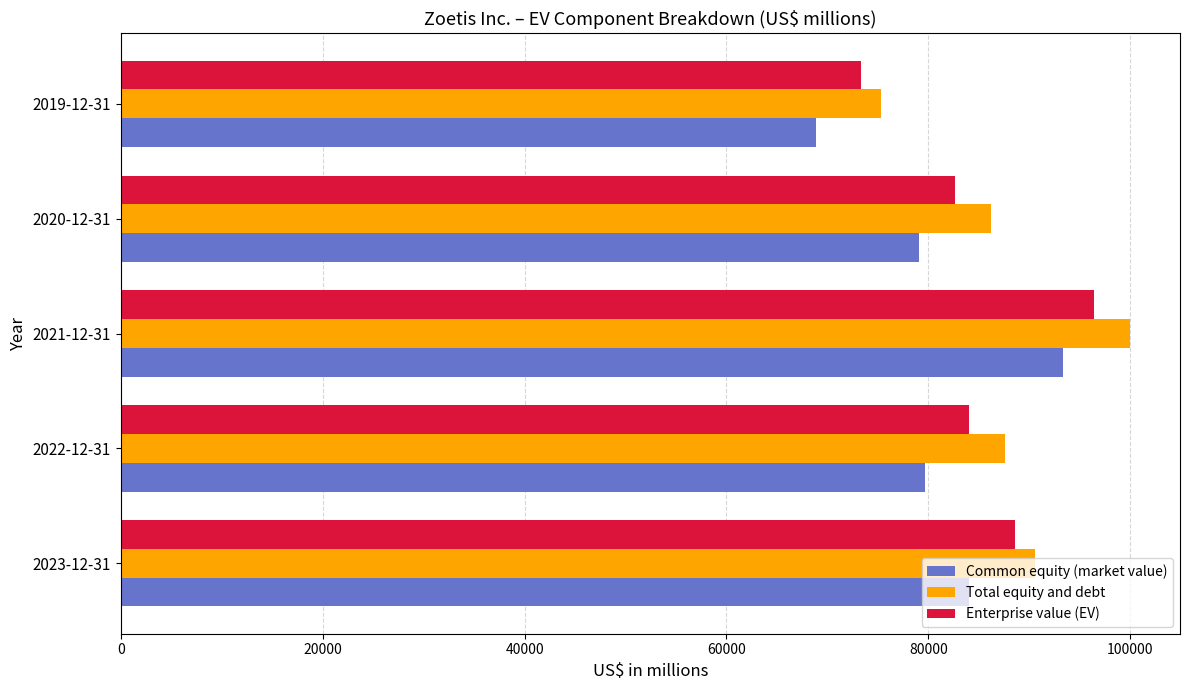

What is the difference between the maximum and minimum values in the Common equity (market value) series?

24500